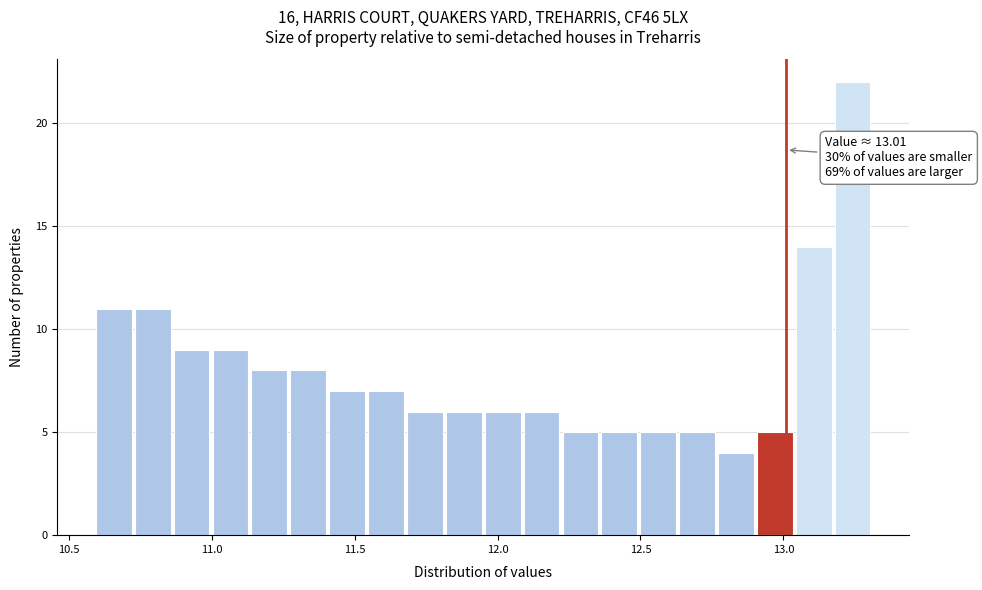

Around what value on the x-axis is the tallest bar? Give the approximate position of its centre, as read against the axis.

13.25